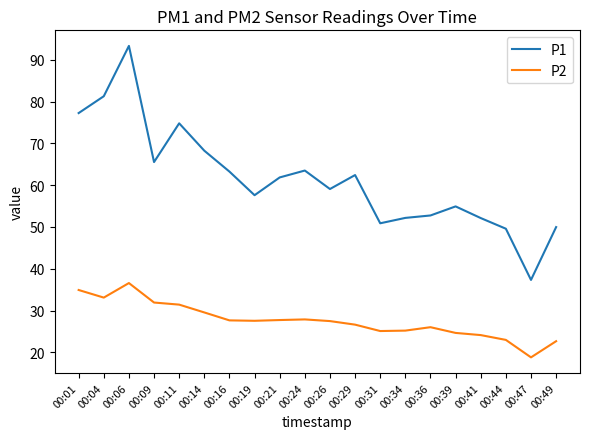

At which category does the chart reach its minimum across all series?

00:47